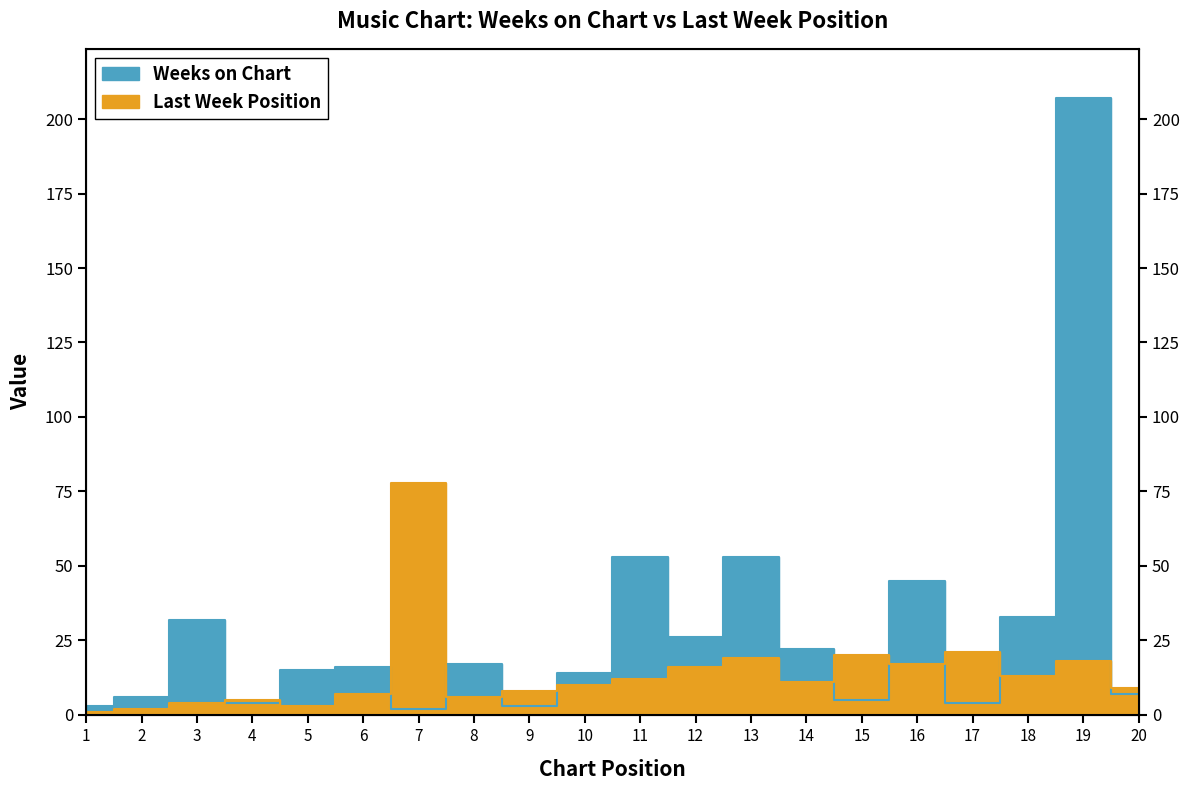

What is the minimum value shown in the chart?

1